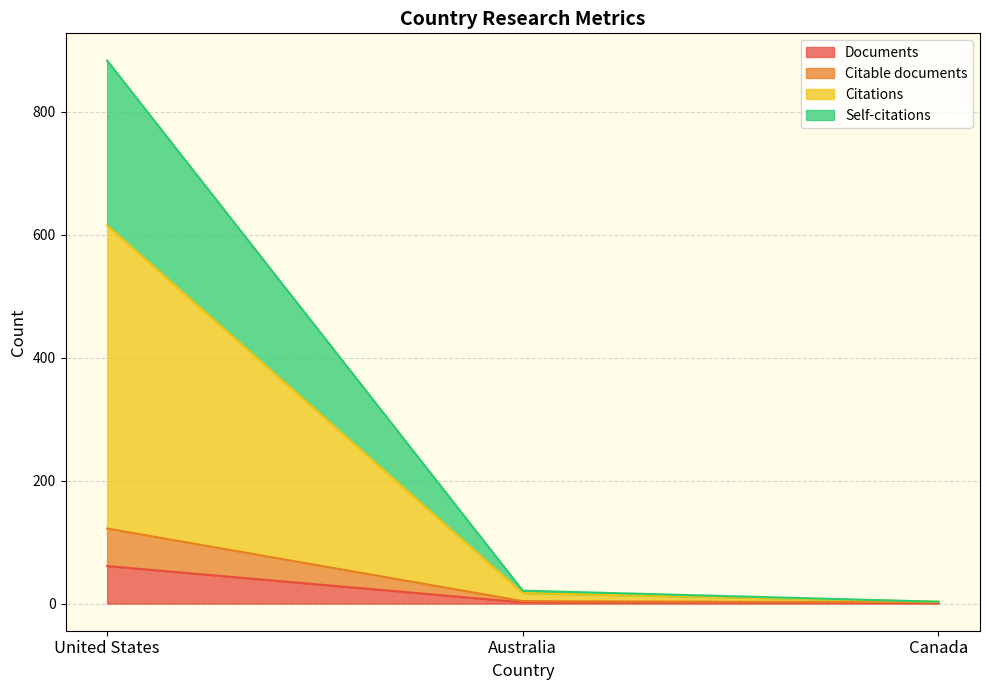

At which label does Self-citations first exceed 21?

United States